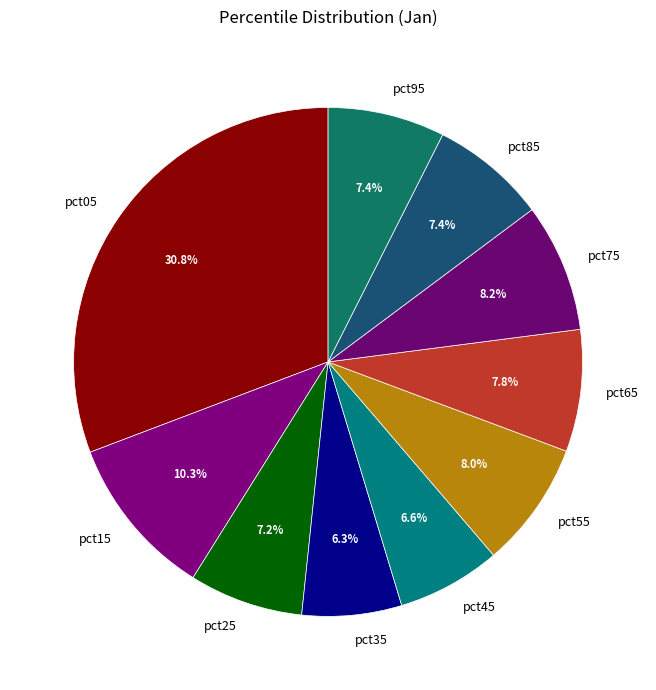

Between pct95 and pct05, which is larger?

pct05